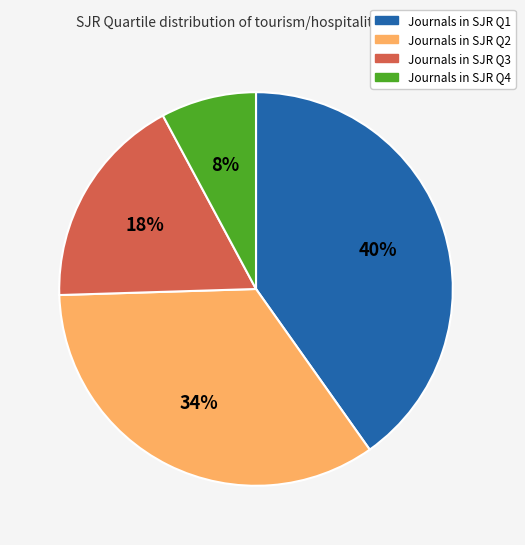

To the nearest percent, what is the average slice percentage?

25%